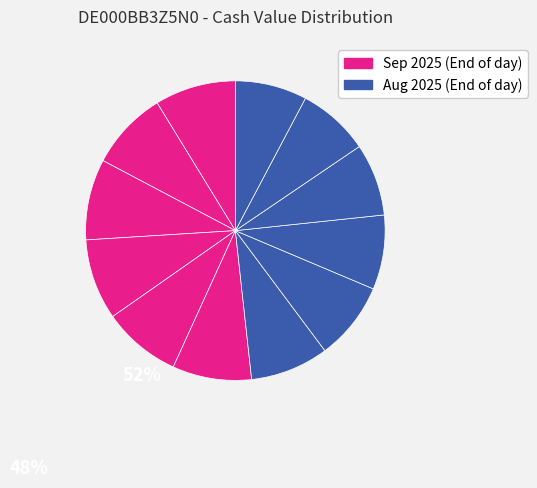

Is there any slice that represents more than half of the pie?

No